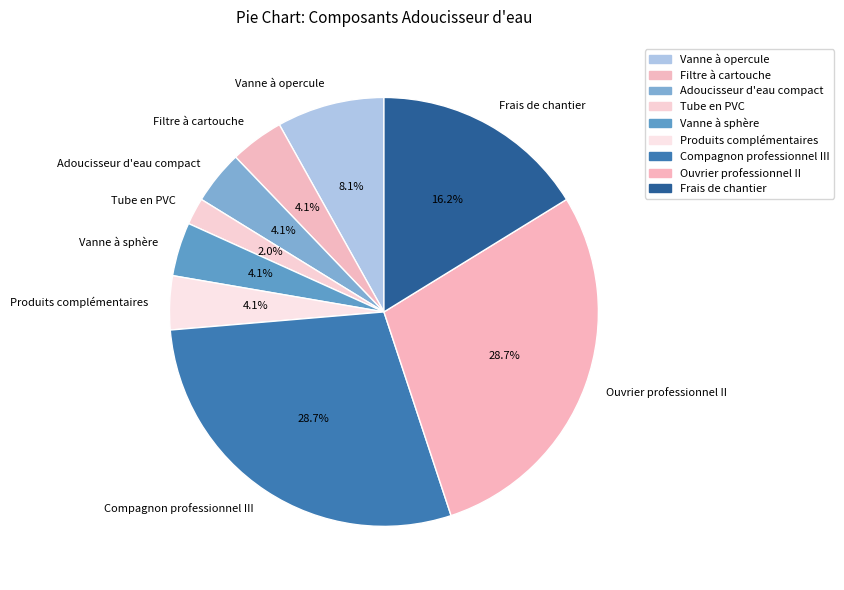

Does any single category account for the majority?

No